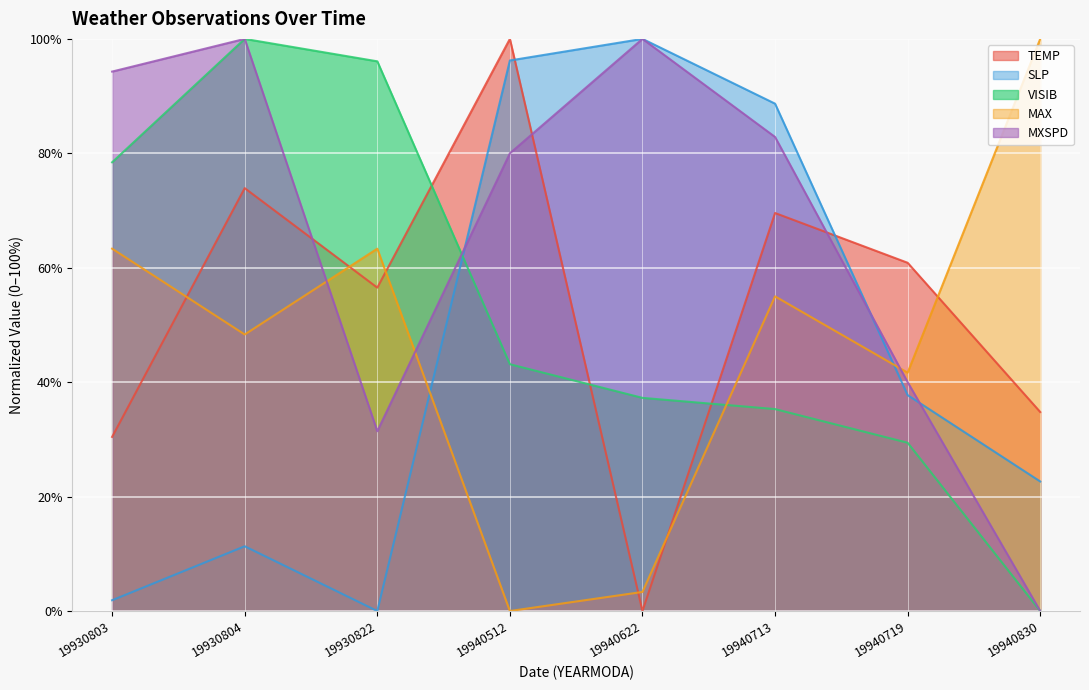

How many values in the MXSPD series are below 82?

4